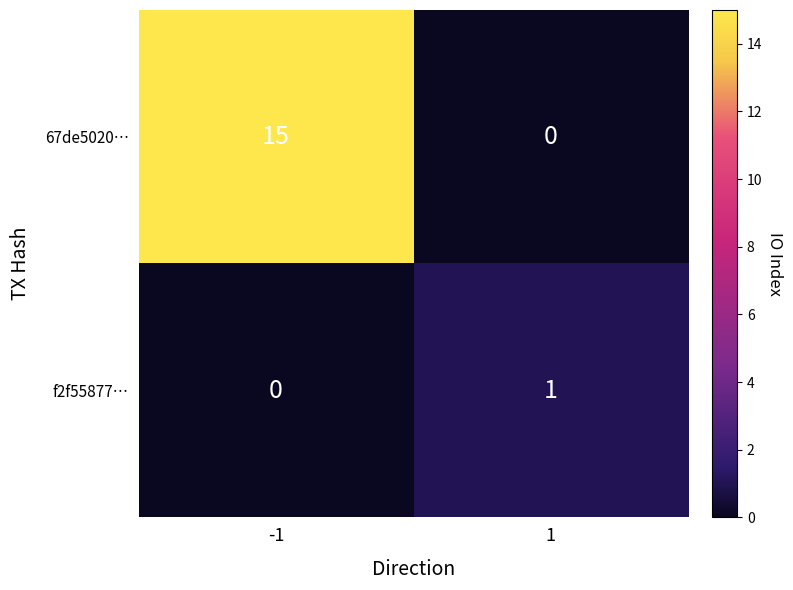

What is the spread (max minus min) of values at -1?

15